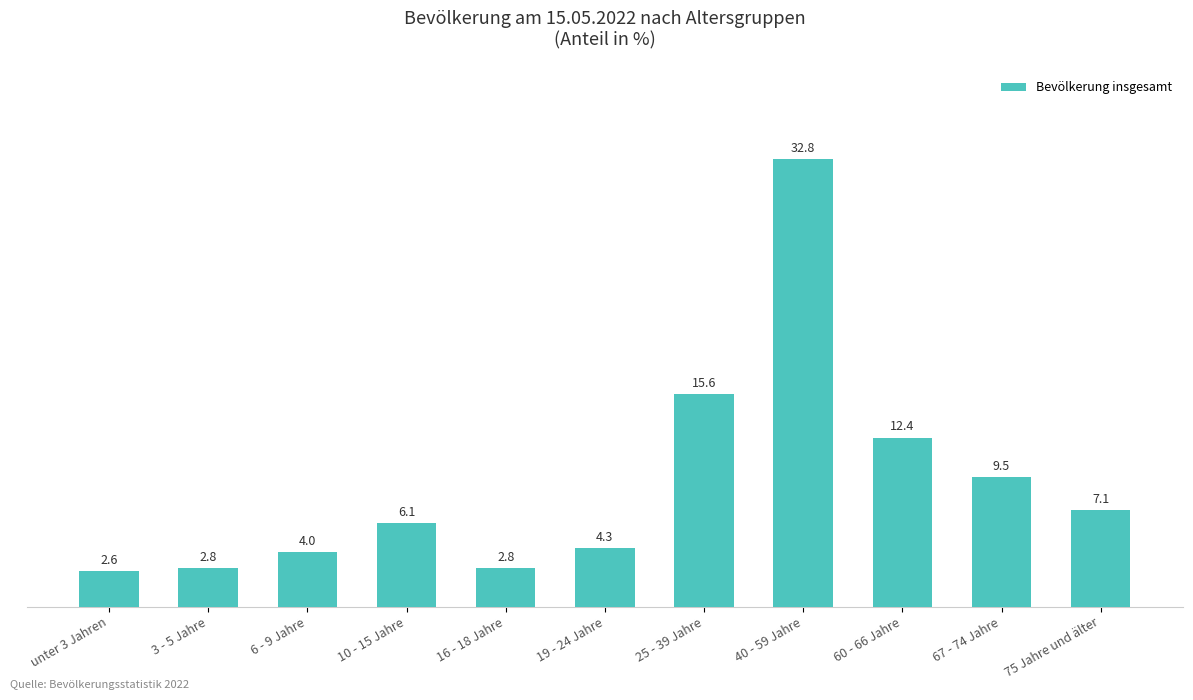

How many data points does each series have?

11